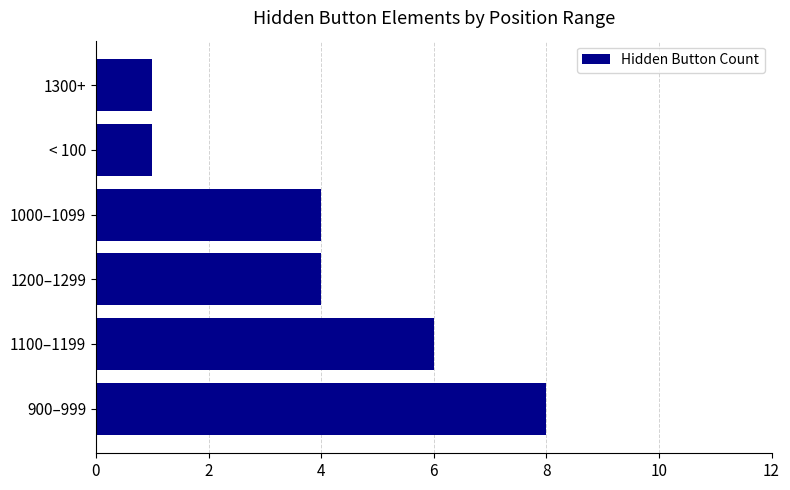

Reading bottom to top, what are all the values shown in this chart?

8	6	4	4	1	1